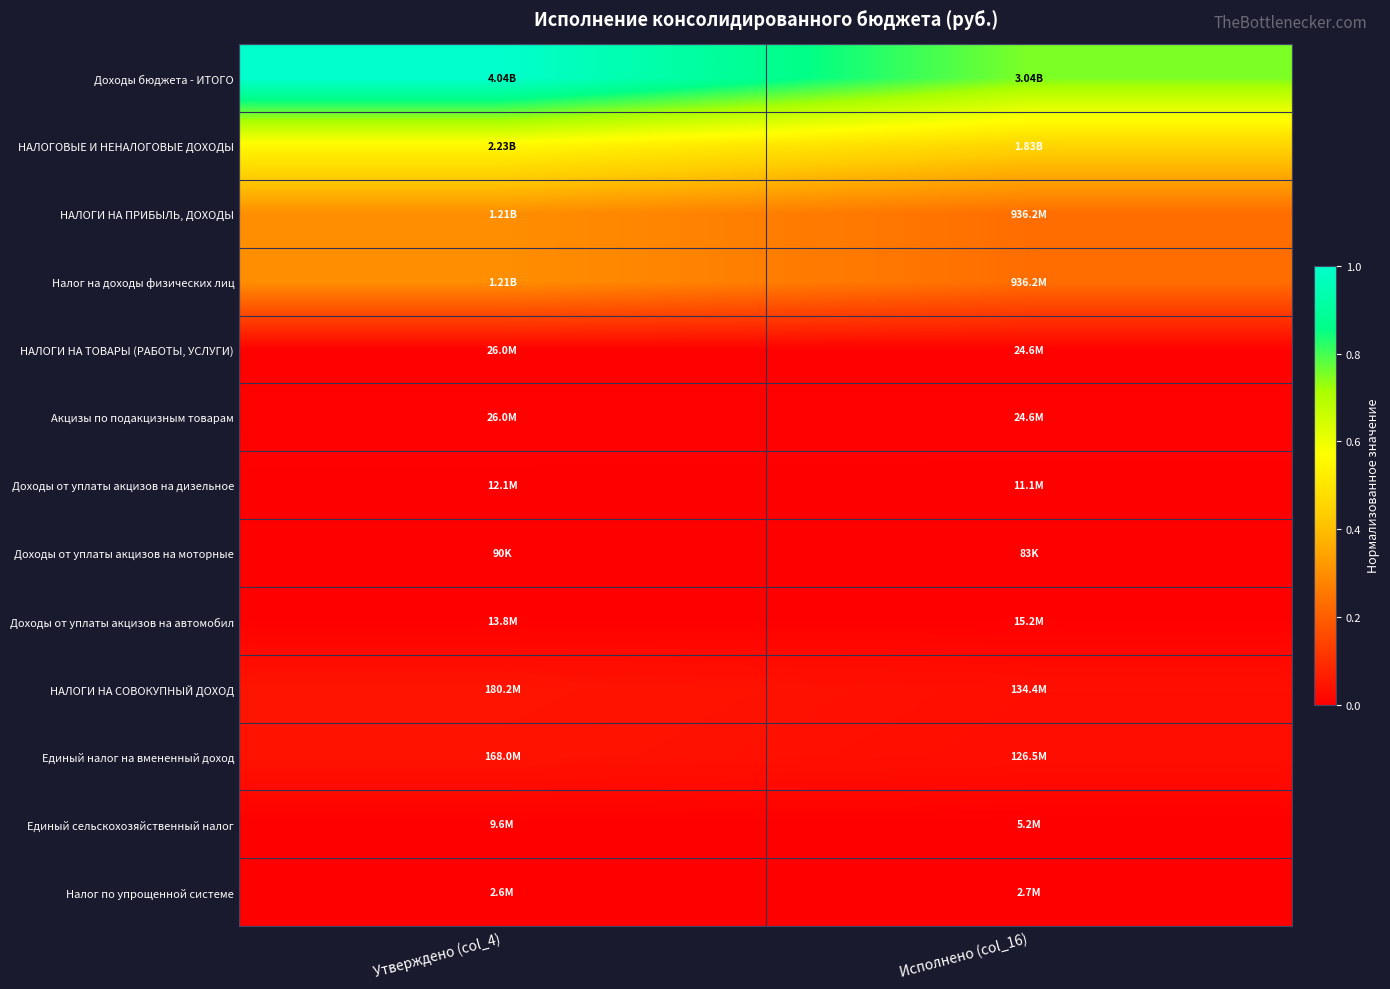

At Утверждено (col_4), list the series in order from smallest to largest.

Доходы от уплаты акцизов на моторные, Налог по упрощенной системе, Единый сельскохозяйственный налог, Доходы от уплаты акцизов на дизельное, Доходы от уплаты акцизов на автомобил, НАЛОГИ НА ТОВАРЫ (РАБОТЫ, УСЛУГИ), Акцизы по подакцизным товарам, Единый налог на вмененный доход, НАЛОГИ НА СОВОКУПНЫЙ ДОХОД, НАЛОГИ НА ПРИБЫЛЬ, ДОХОДЫ, Налог на доходы физических лиц, НАЛОГОВЫЕ И НЕНАЛОГОВЫЕ ДОХОДЫ, Доходы бюджета - ИТОГО